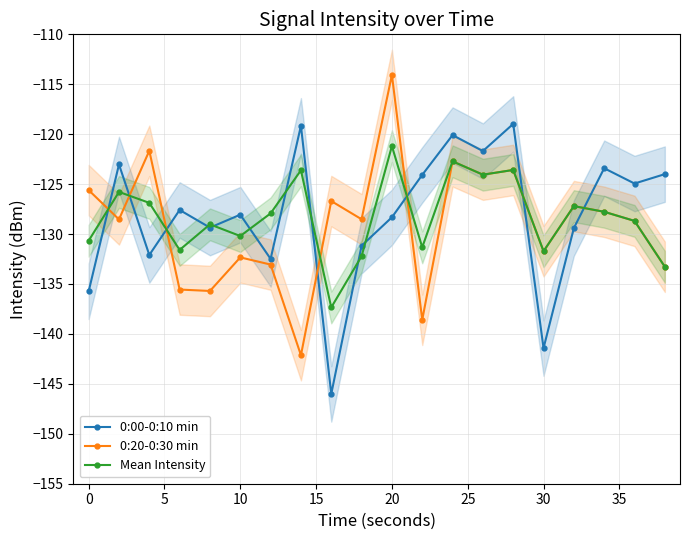

At how many categories does at least one series exceed -116?

1